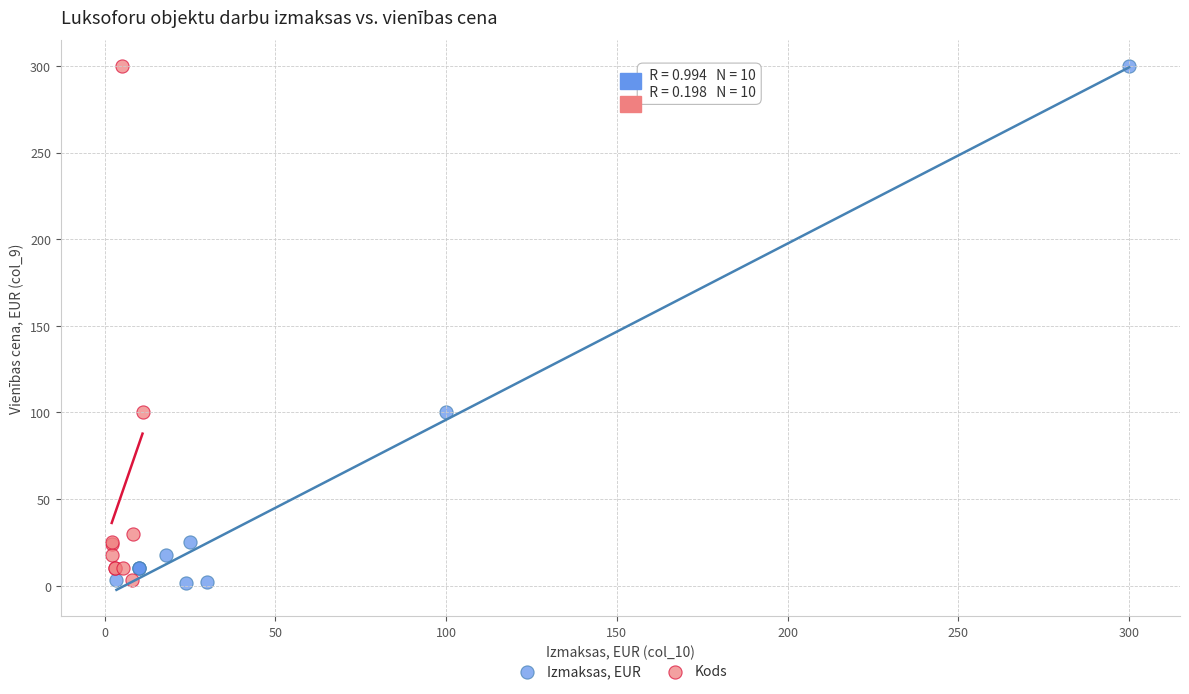

Which series has the widest spread of Y values?

Izmaksas, EUR